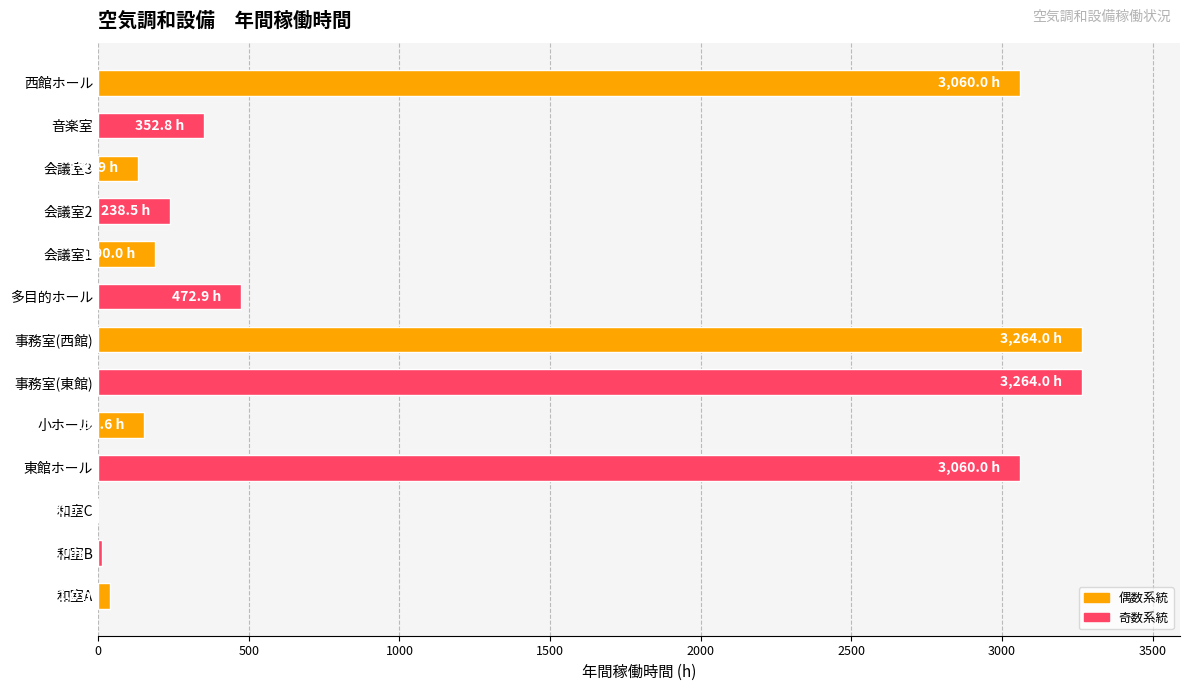

True or false: the data shows 3264.0 at 事務室(東館).

True